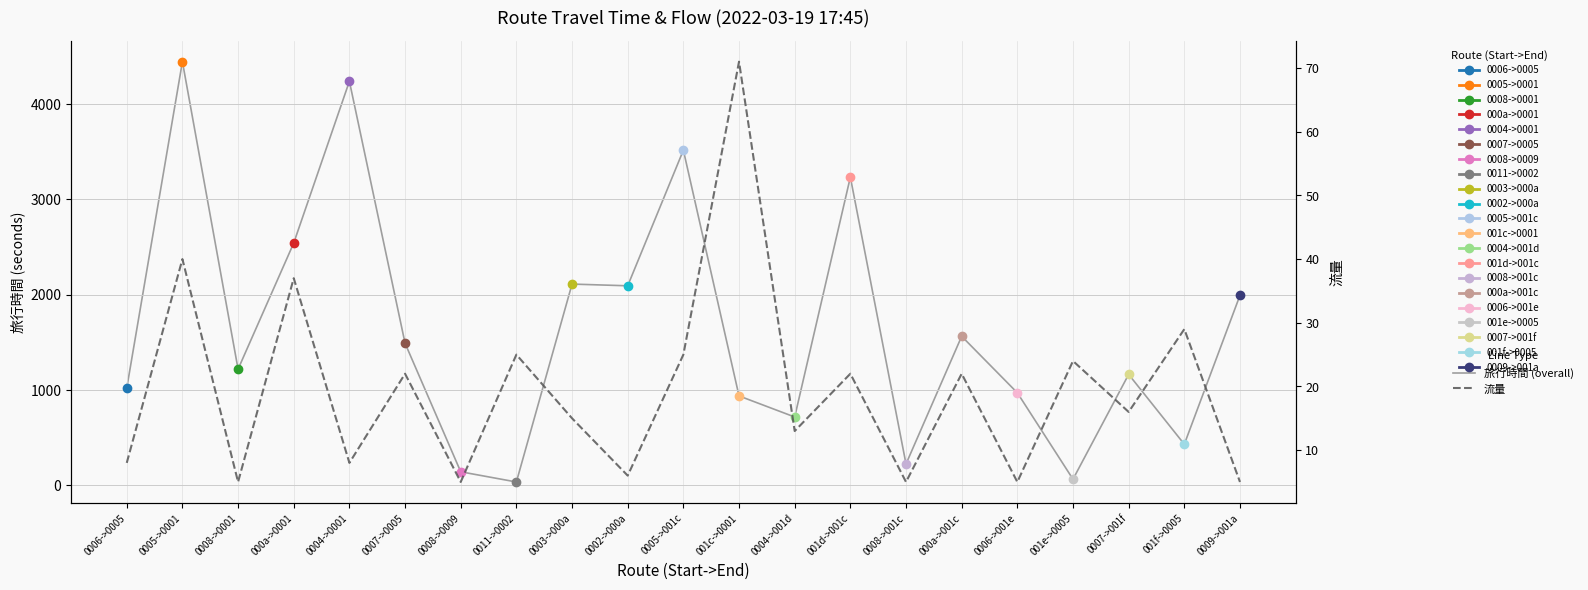

At 001d->001c, list the series in order from largest to smallest.

旅行時間 (overall), 流量